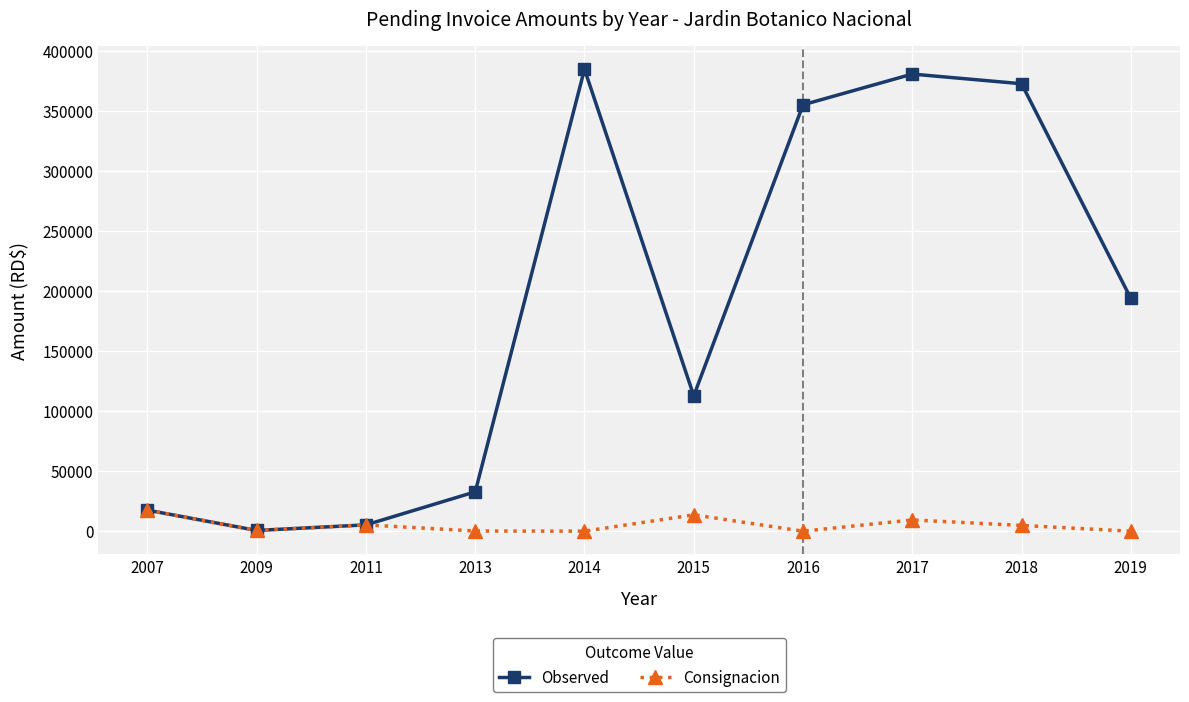

Is the value of Observed at 2009 greater than the value of Consignacion at 2018?

No